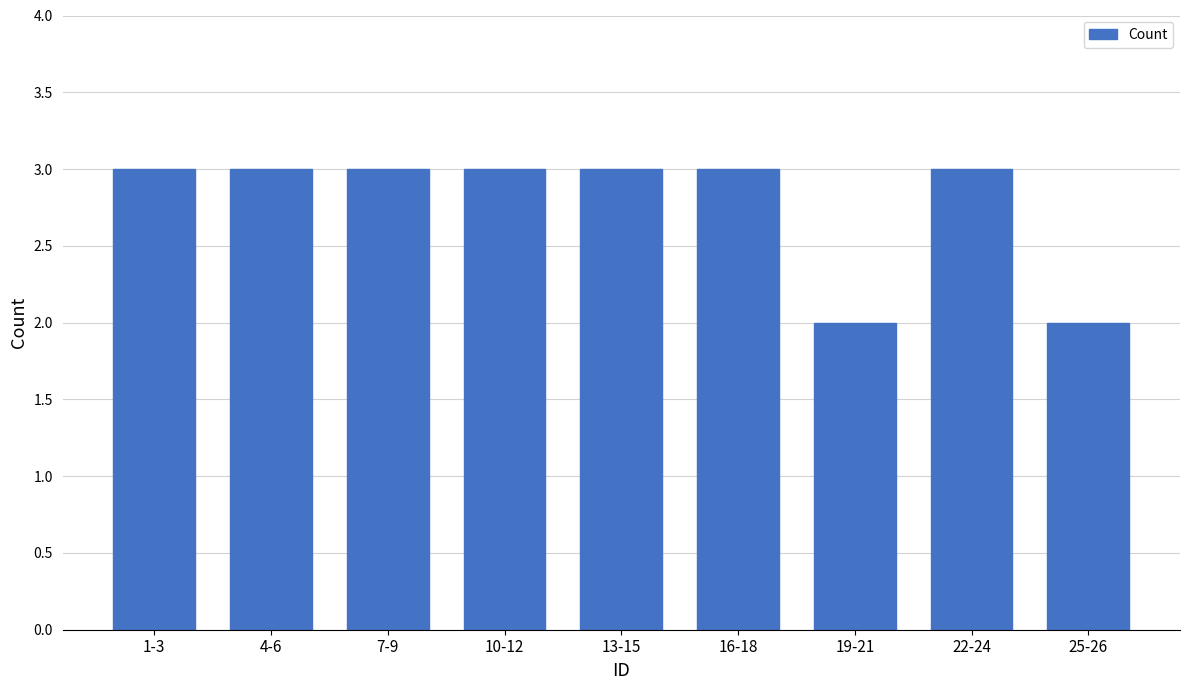

Reading left to right, transcribe all the data shown in this chart.

3	3	3	3	3	3	2	3	2